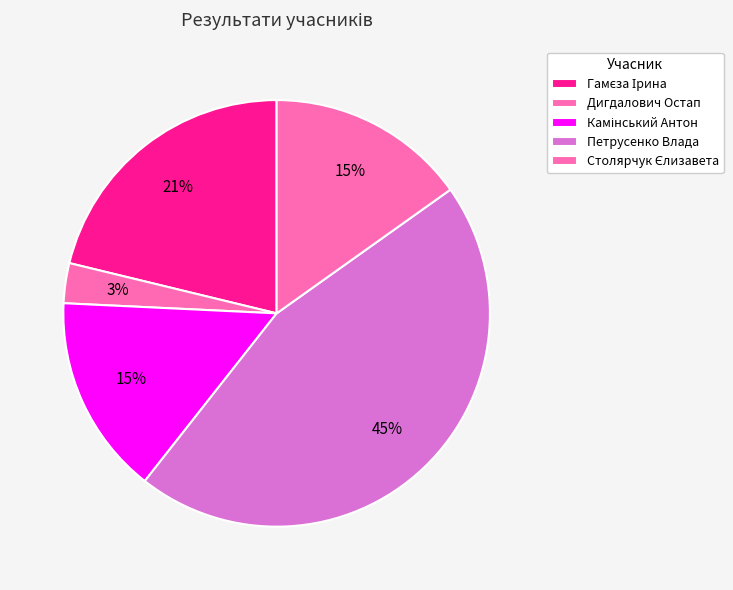

Count the number of slices in the pie.

5